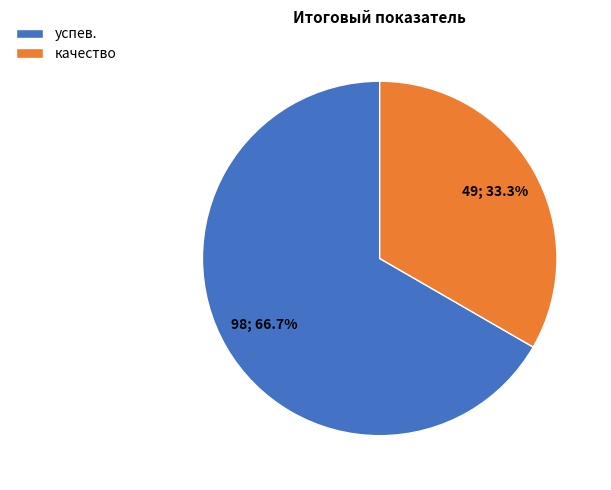

Which category has the biggest portion of the pie?

успев.